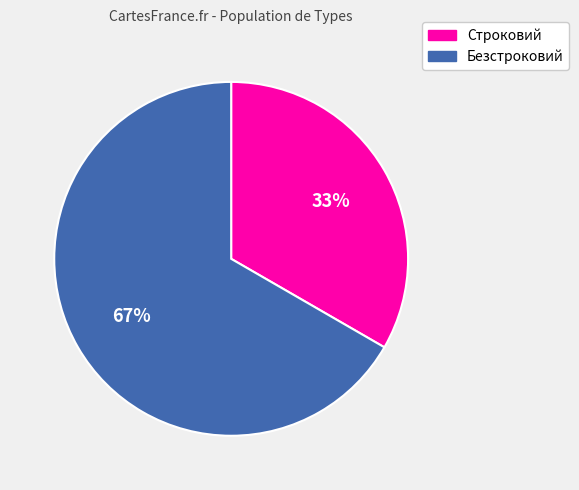

Does Строковий represent more than half of the total?

No